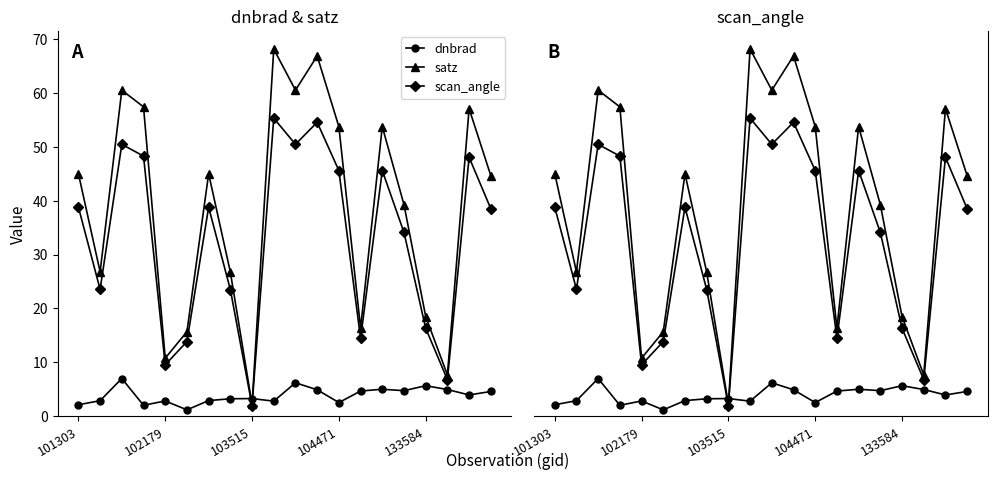

The value of satz at 15 is 39.3. True or false?

True